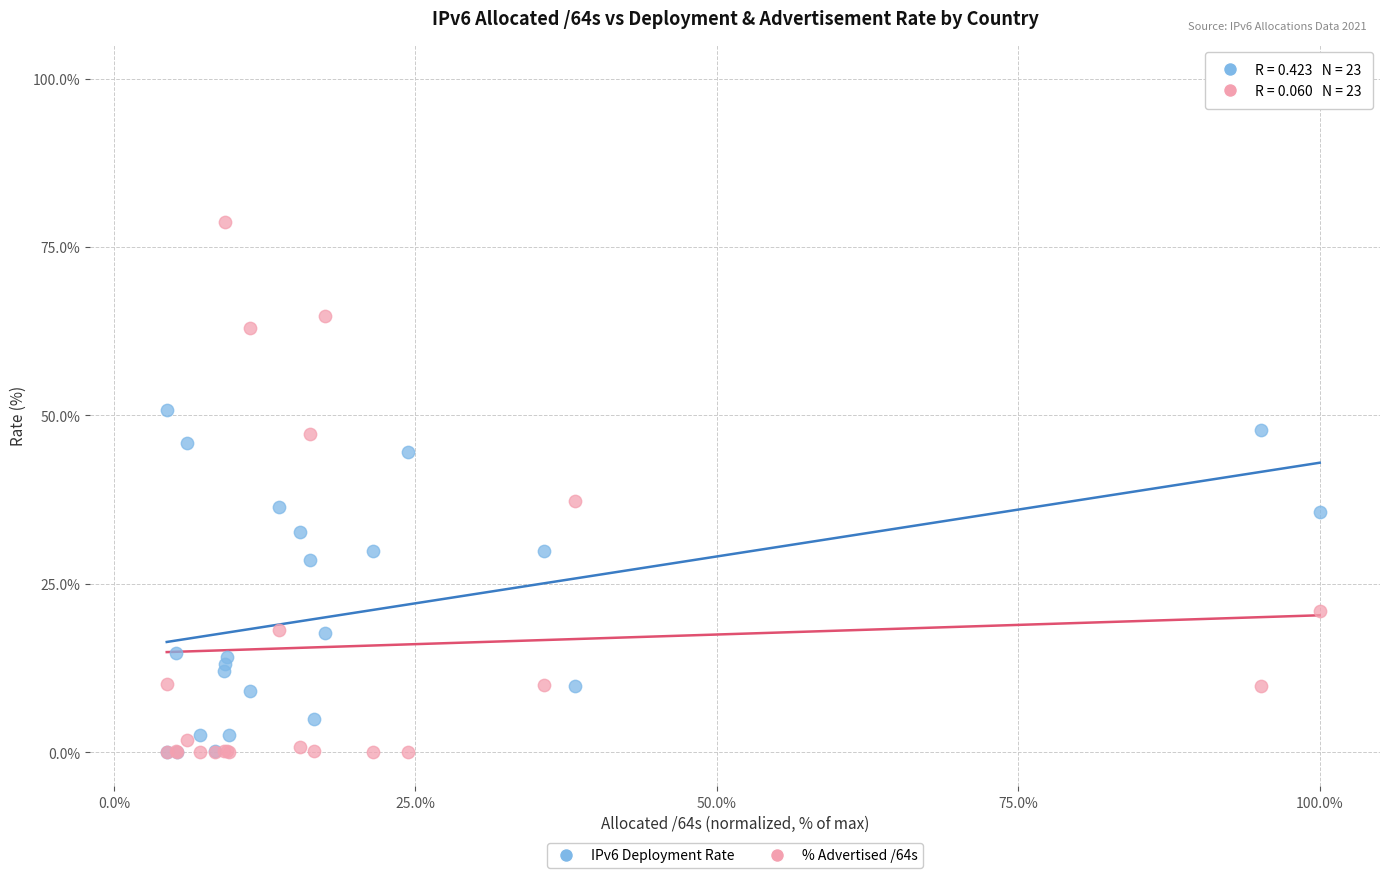

What are all the series names shown in the legend?

IPv6 Deployment Rate, % Advertised /64s